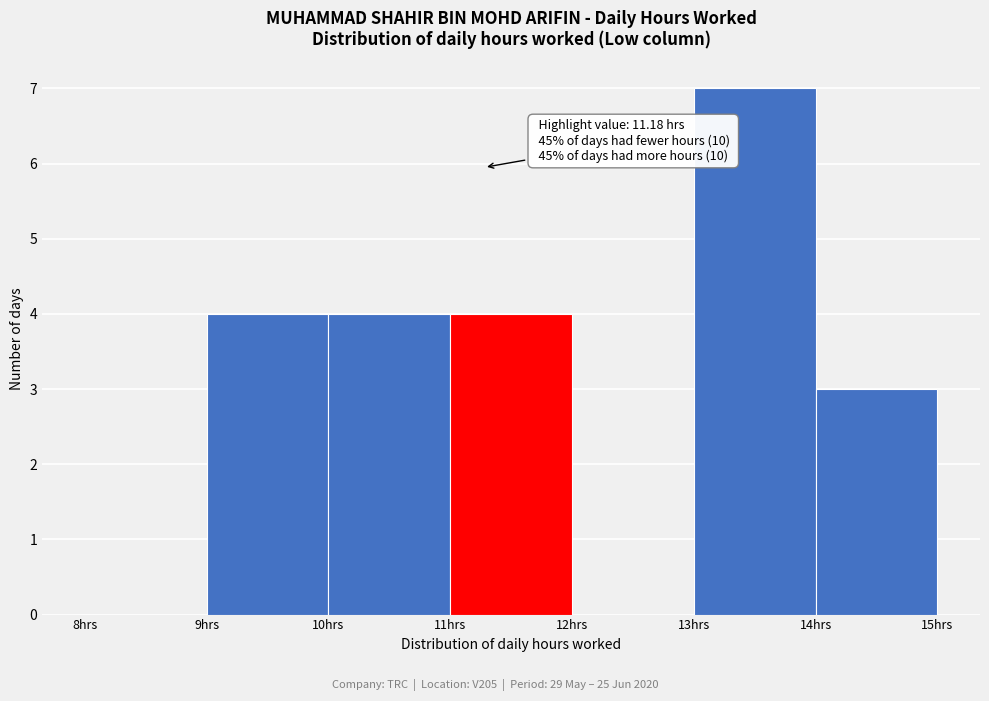

Over which range of the x-axis is the bar tallest?

13 to 14